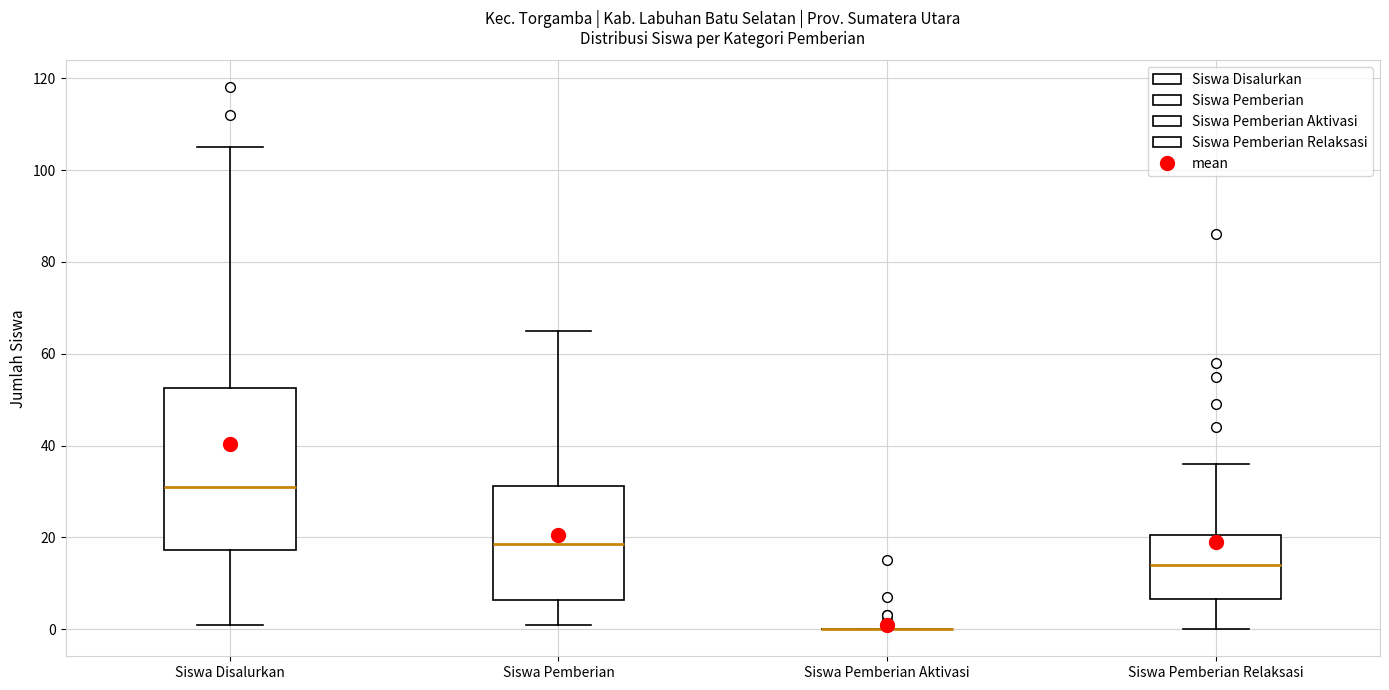

Which box is the tallest, from its lower edge to its upper edge?

Siswa Disalurkan